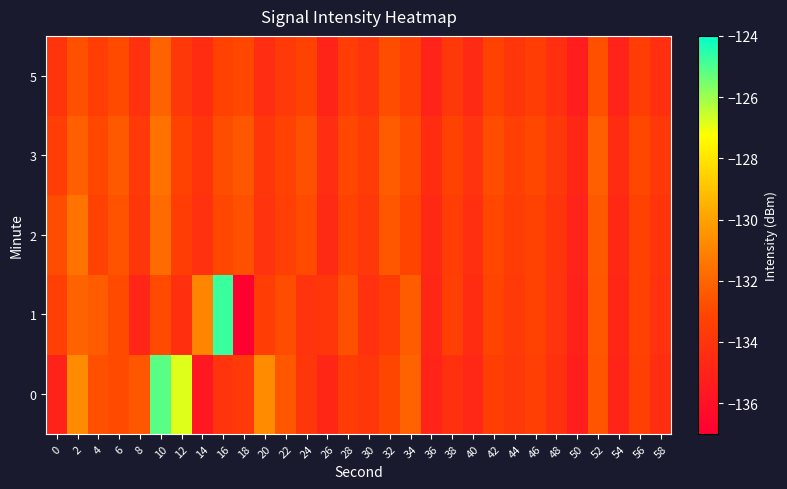

Rank the series by their maximum value, from lowest to highest.

5, 3, 2, 0, 1